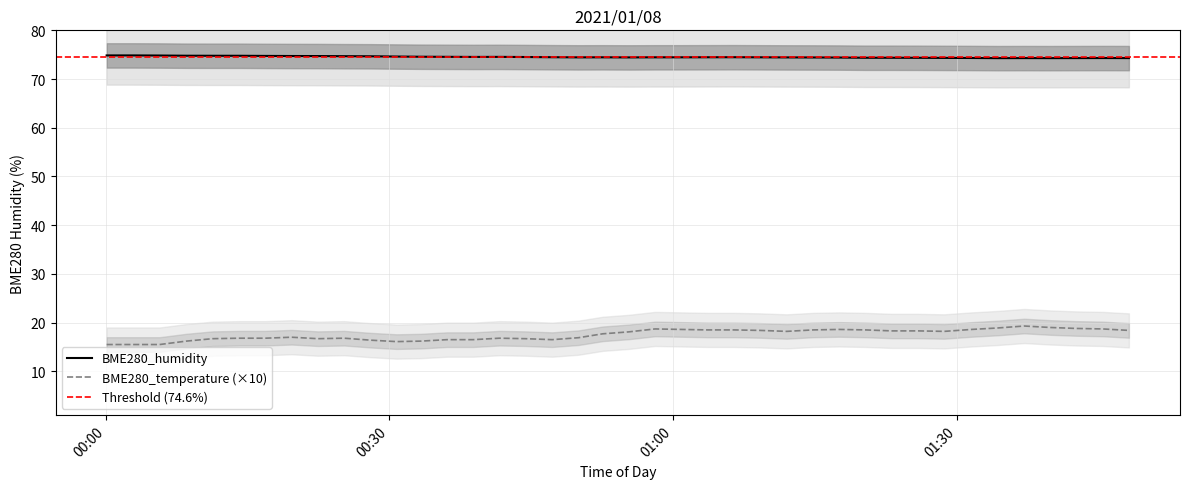

What is the label of the 20th point from the left?

2021/01/08 00:52:33